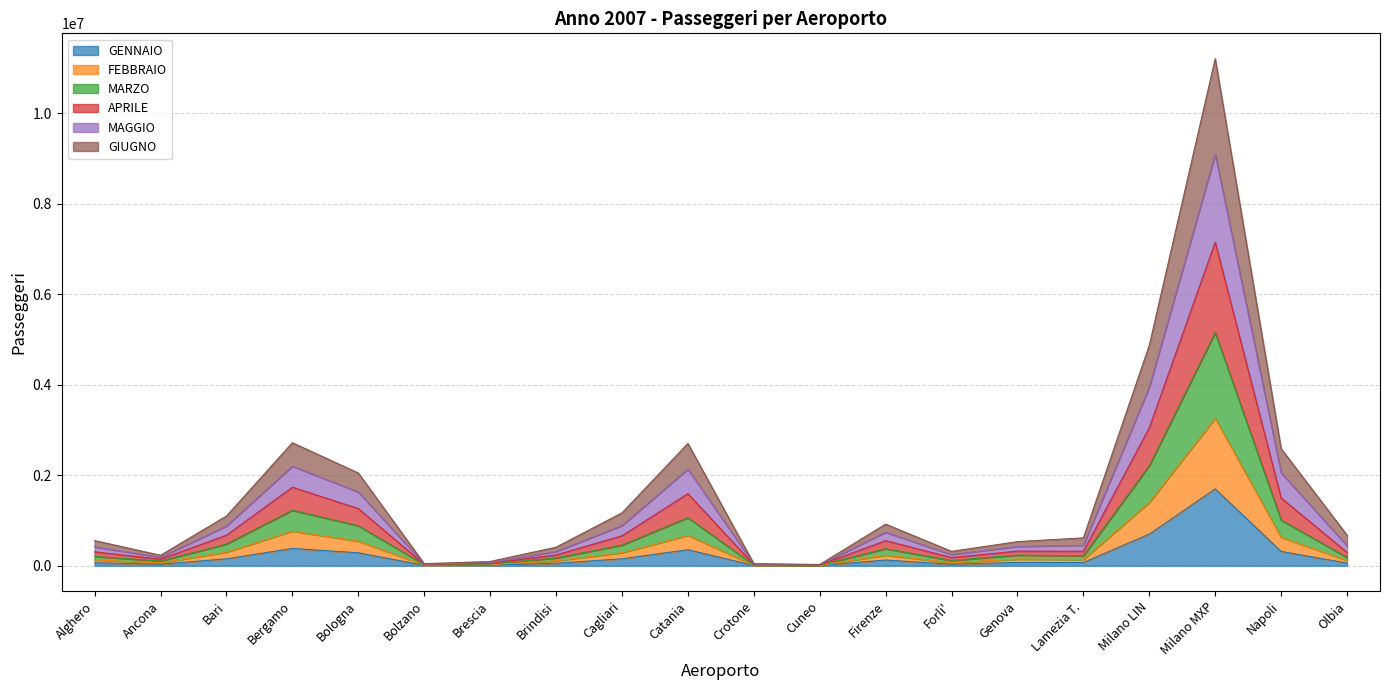

At which label does MARZO first exceed 146011?

Bari